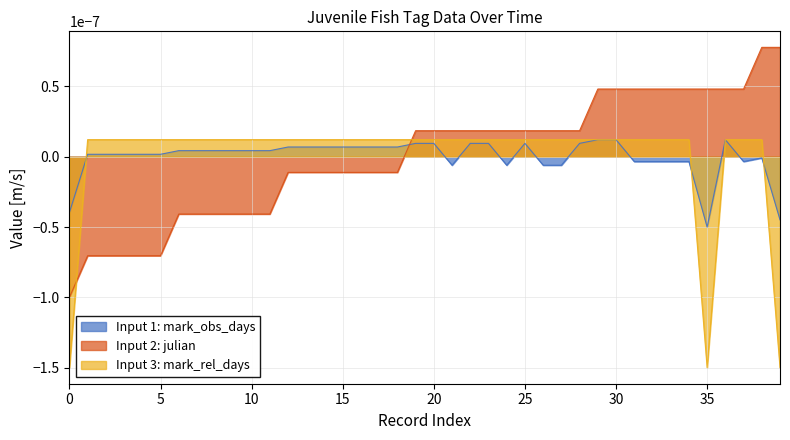

Which series changed the most between 5 and 20?

Input 2: julian